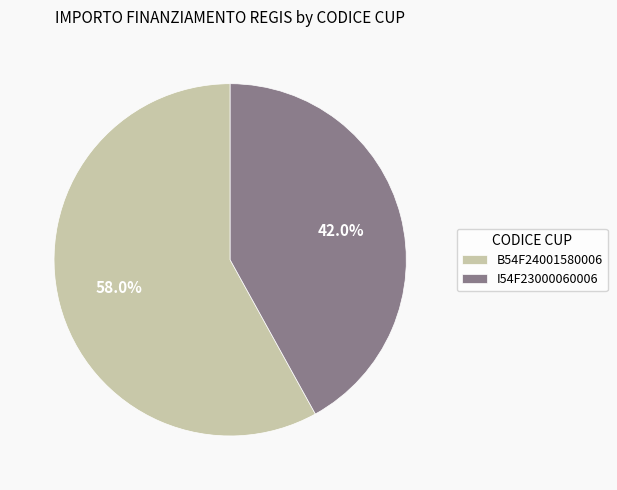

To the nearest percent, what percentage of the pie is I54F23000060006?

42%